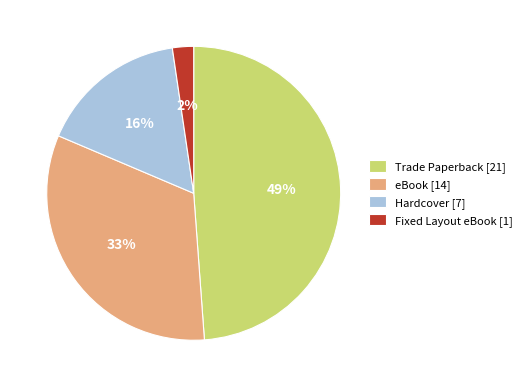

Between Fixed Layout eBook [1] and Hardcover [7], which is larger?

Hardcover [7]